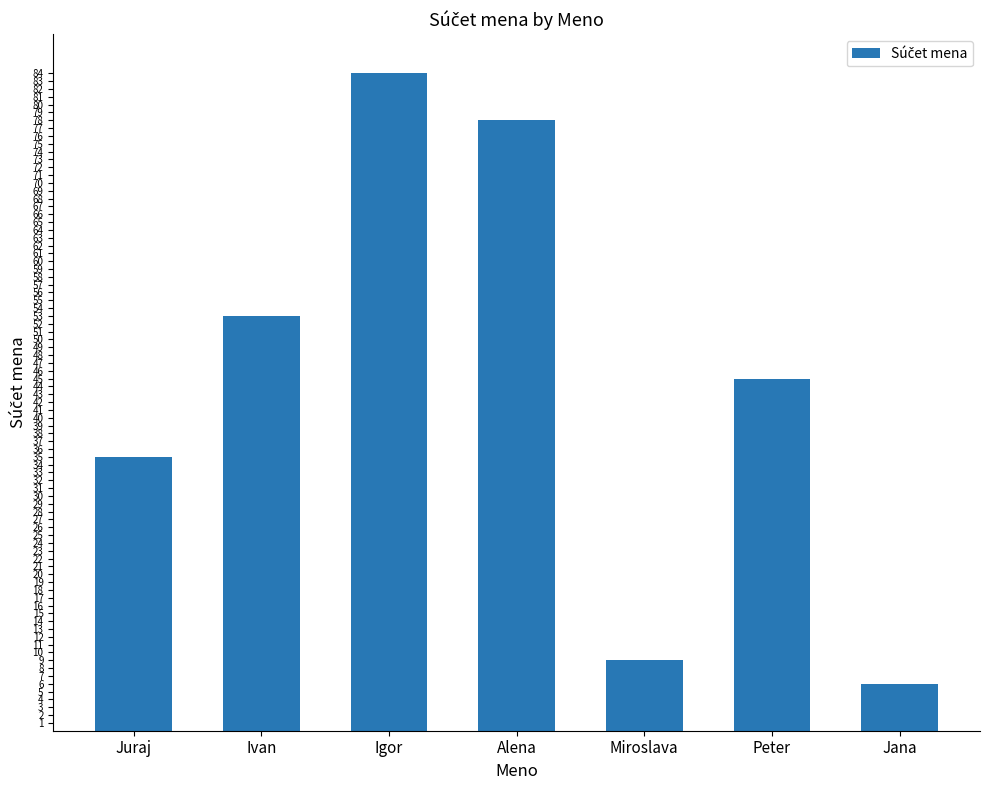

What is the sum of all values?

310